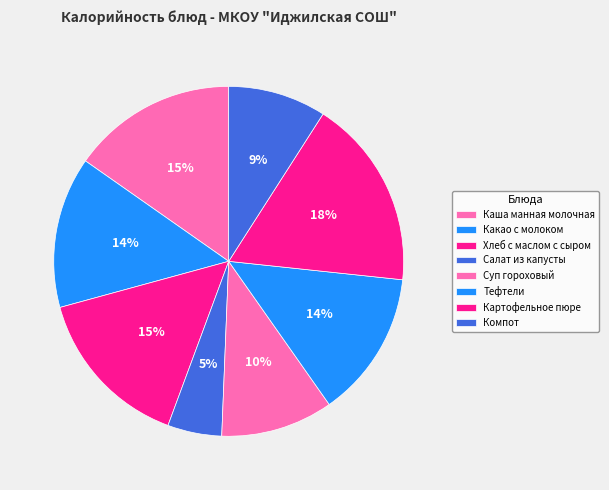

How many slices are in this pie chart?

8